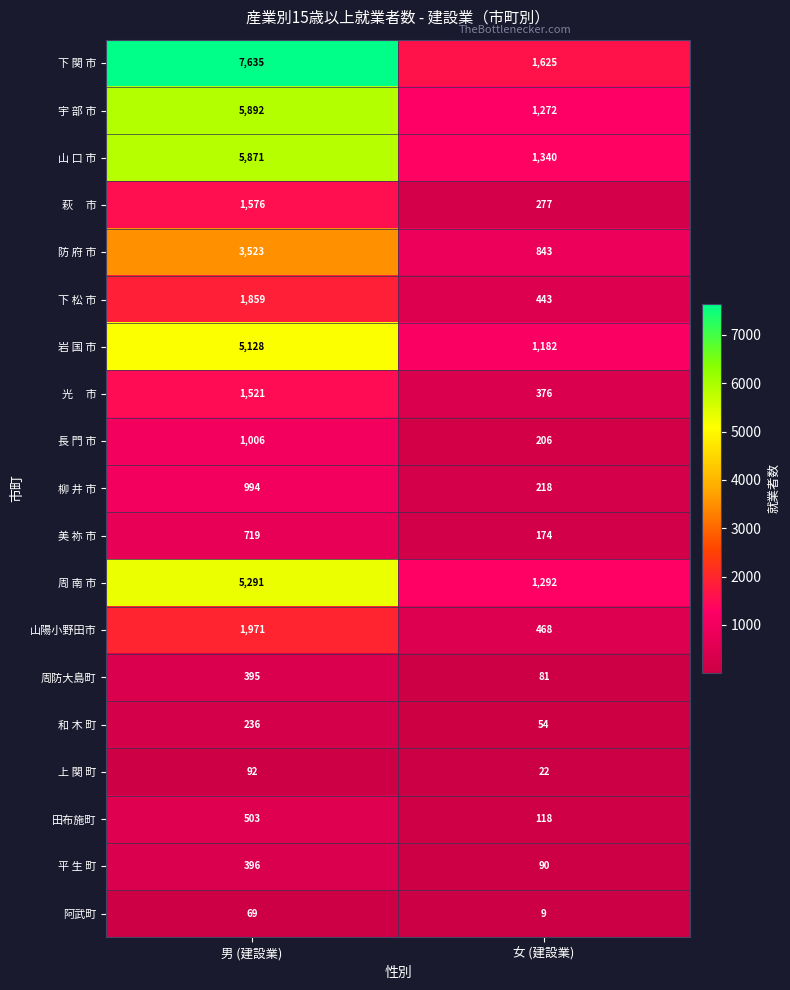

What is the approximate value of 防 府 市 at 女 (建設業), to the nearest 50?

850